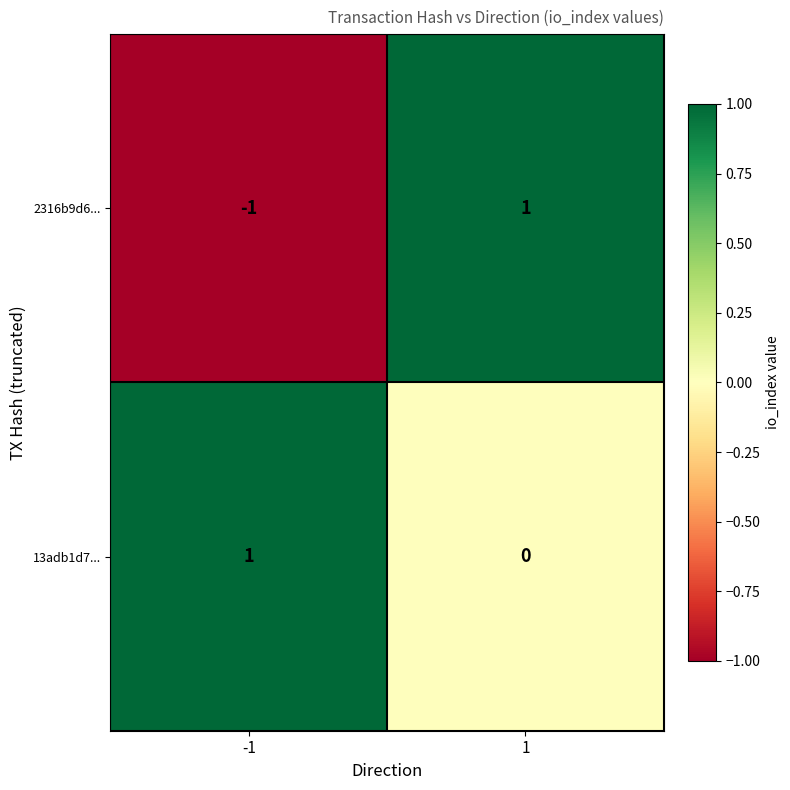

The value of 2316b9d6... at -1 is 0. True or false?

False